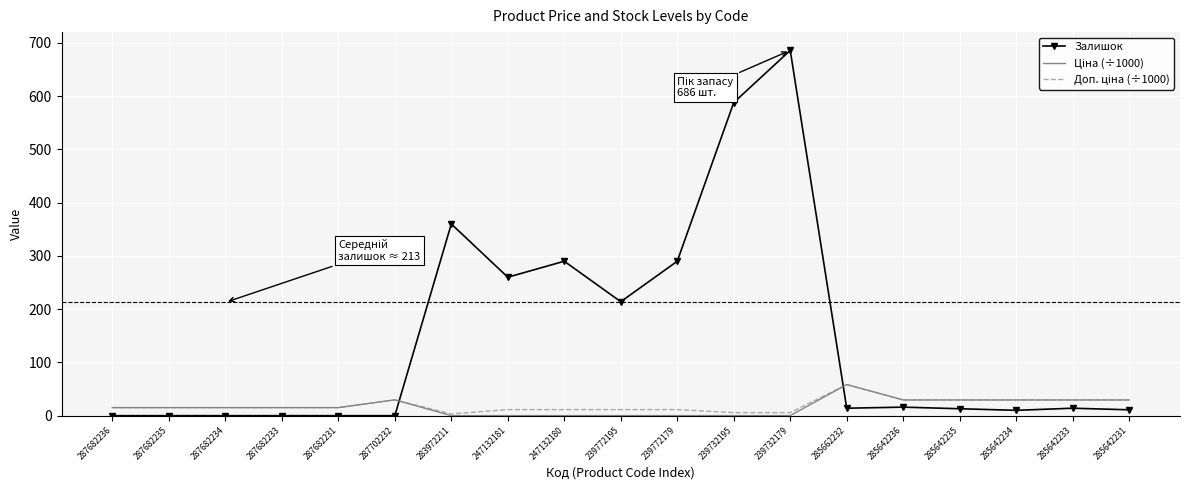

Where is Залишок nearest to the value 343?

283972211